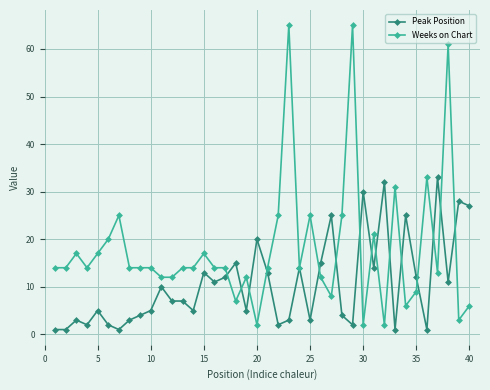

What is the value of the Peak Position point at the 23rd from the left?

3